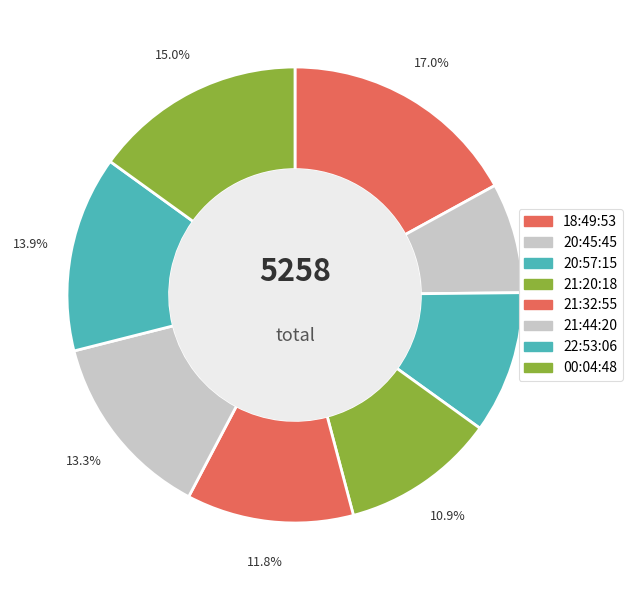

How many slices are in this pie chart?

8